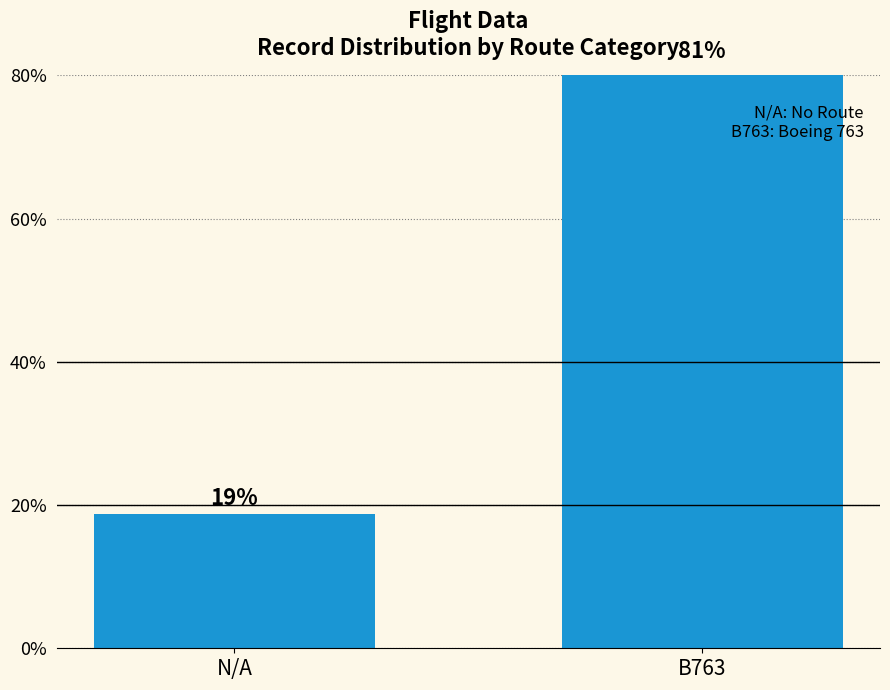

Rank the categories by value from lowest to highest.

N/A, B763